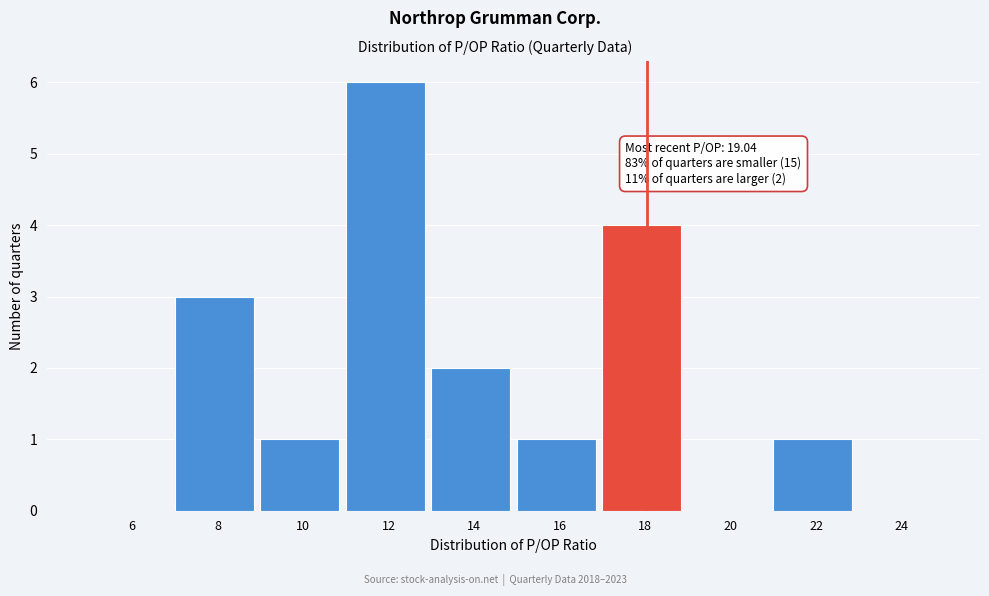

Reading right to left, extract all data points from this chart.

24=0	22=1	20=0	18=4	16=1	14=2	12=6	10=1	8=3	6=0